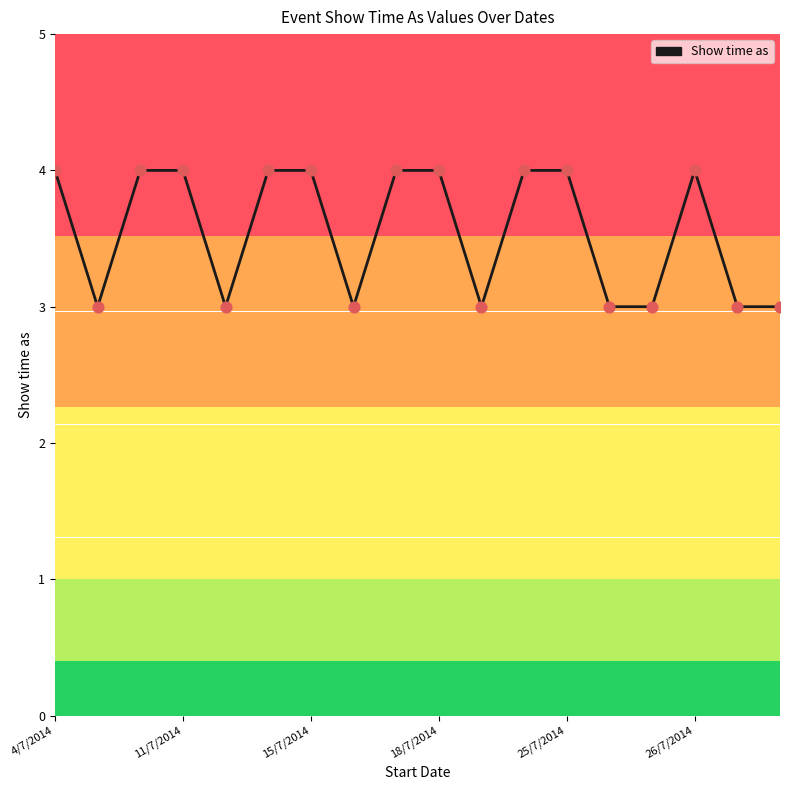

What is the smallest value displayed?

3